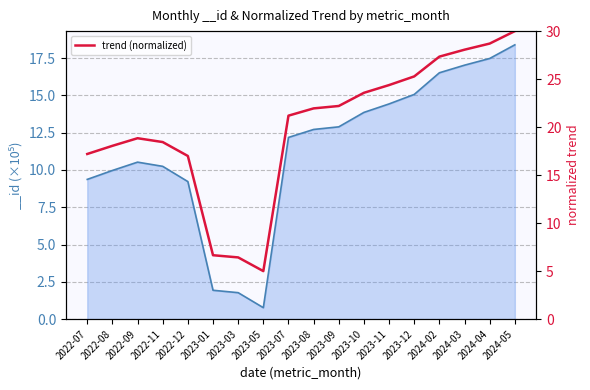

At which label is the value closest to 17?

2022-12